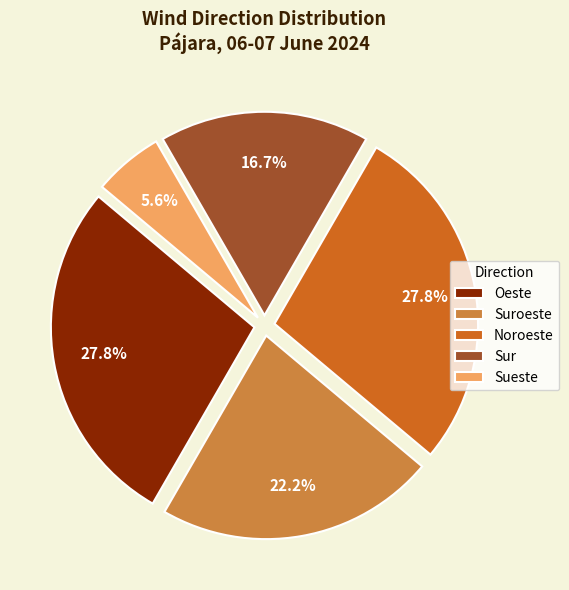

Do Noroeste and Sur together represent more than half of the pie?

No